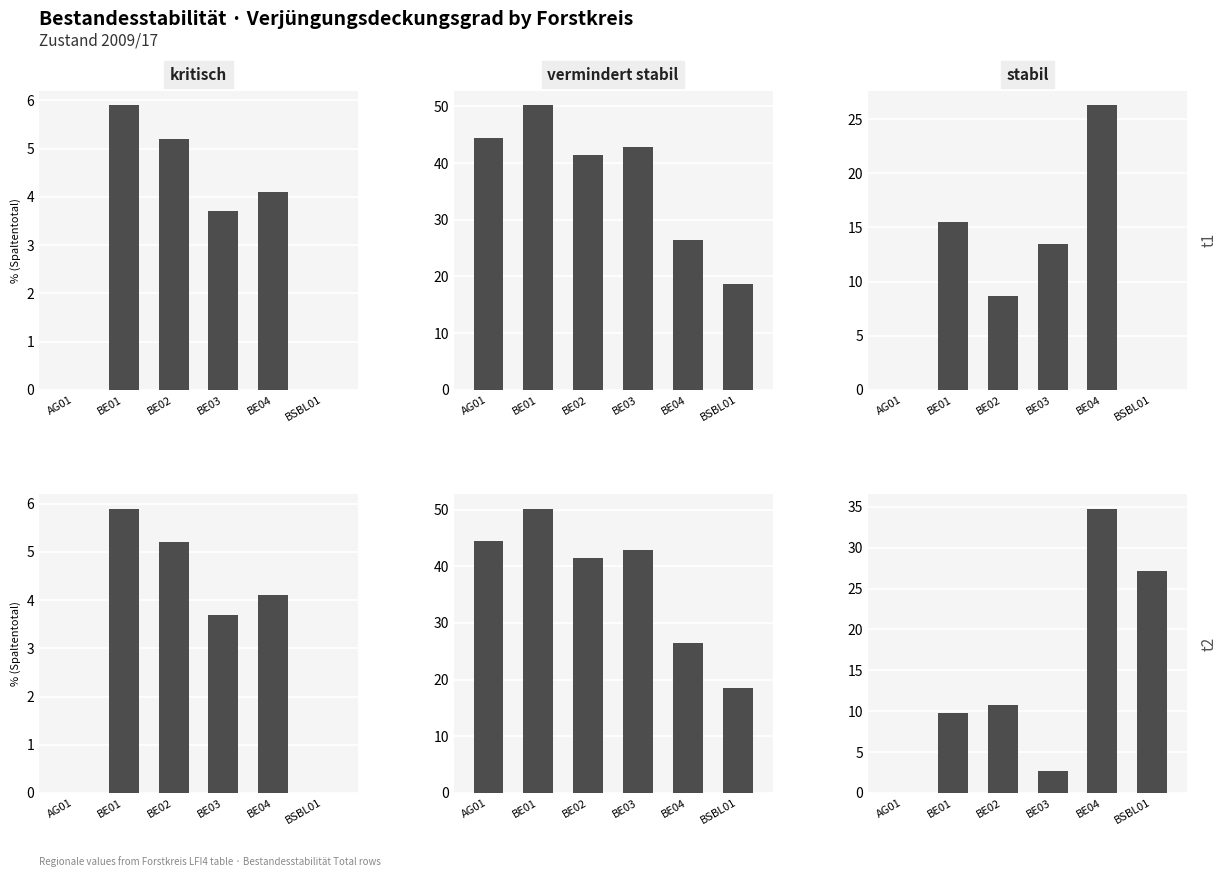

Which series has the largest total across all categories?

vermindert stabil